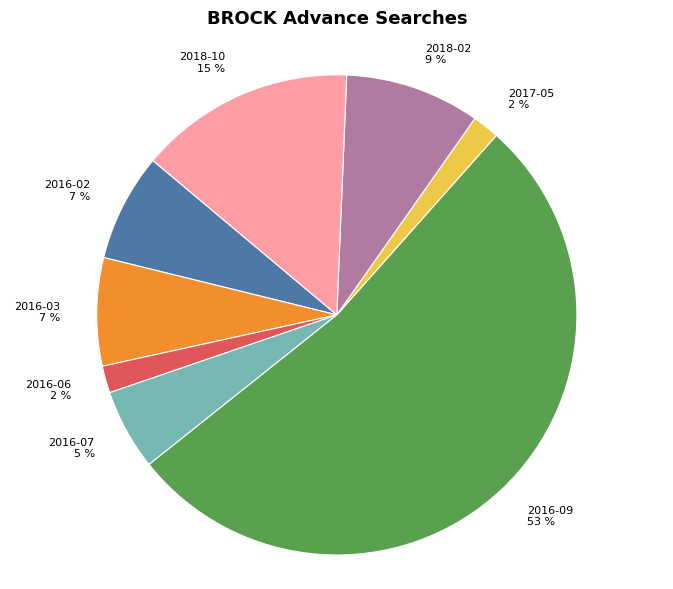

Is it true that 2018-10 is 27% of the pie?

False